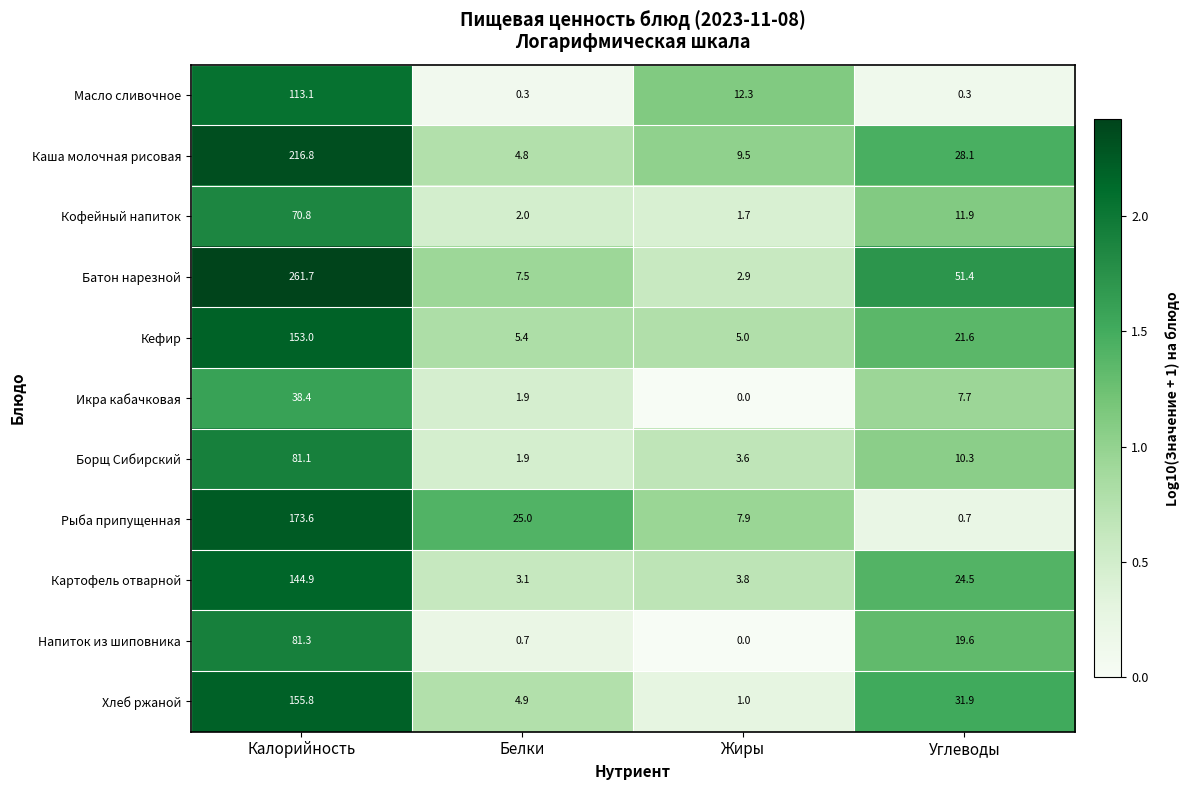

The value of Каша молочная рисовая at Жиры is 9.5. True or false?

True